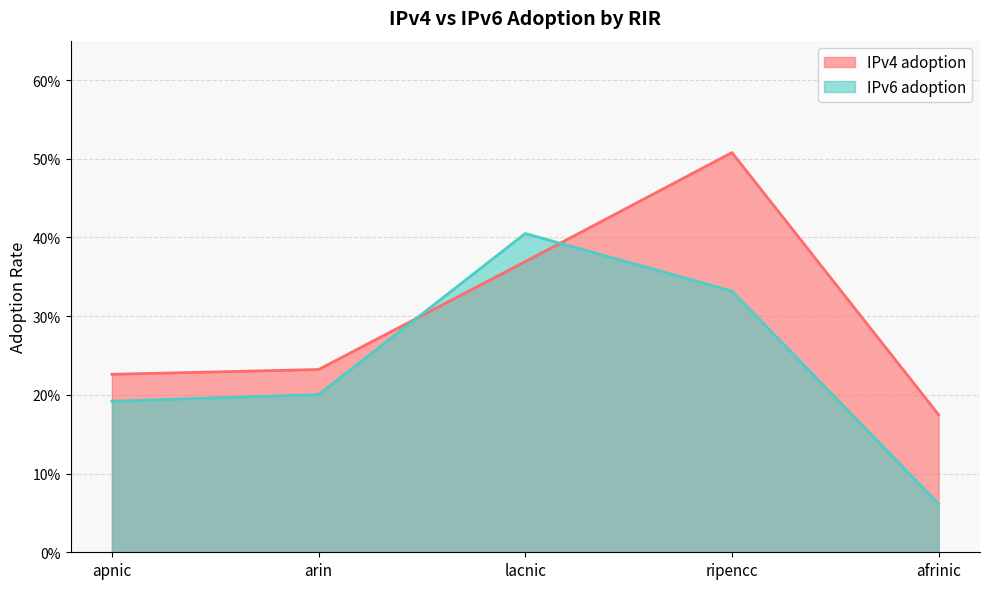

In IPv6 adoption, how many points are higher than both neighbors (excluding endpoints)?

1